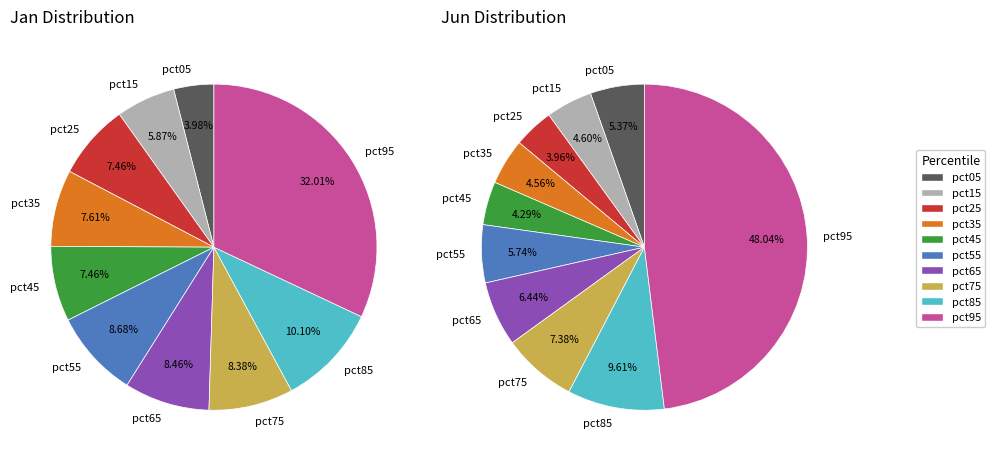

What percentage is the 7 slice, to the nearest percent?

7%